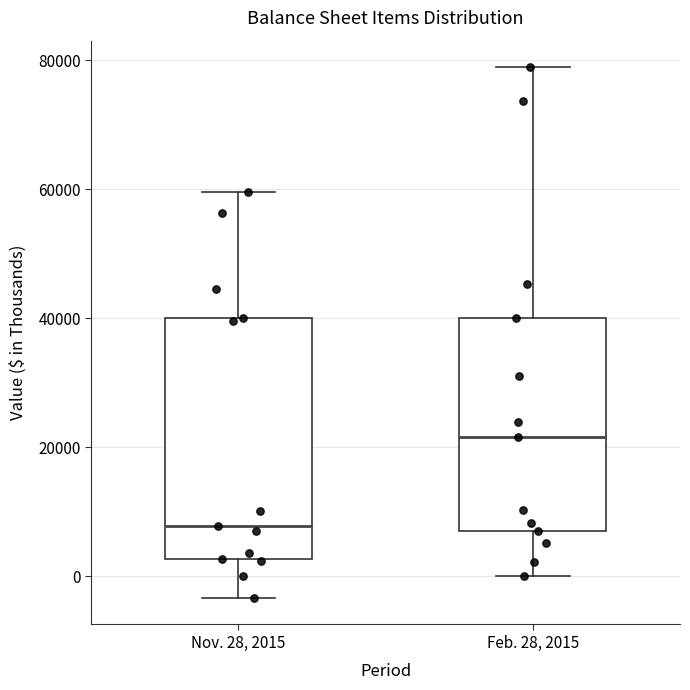

Which box's median line is the lowest?

Nov. 28, 2015